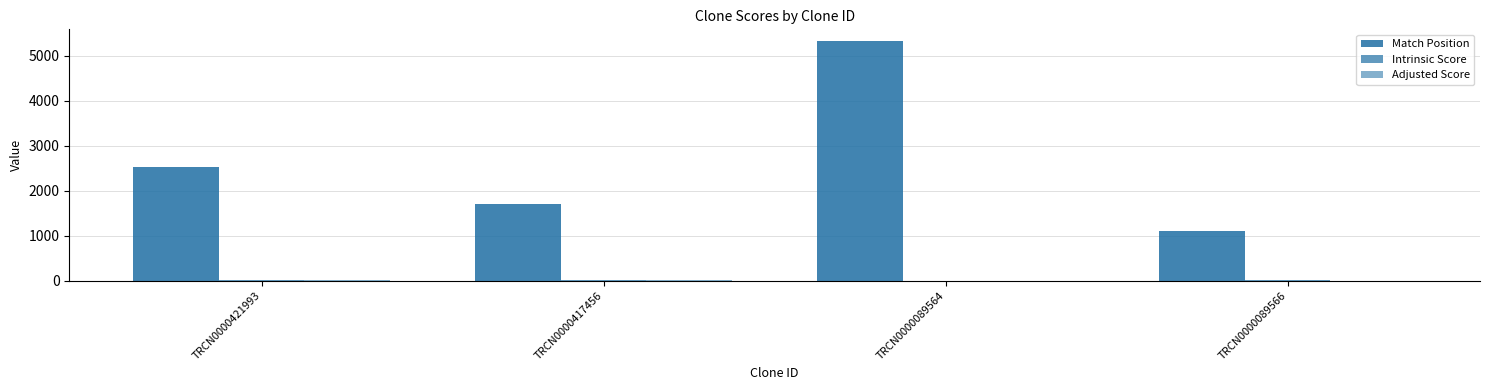

Reading left to right, what are all the values shown in this chart?

Match Position: 2529.0	1709.0	5326.0	1116.0
Intrinsic Score: 10.8	10.8	1.3	4.0
Adjusted Score: 15.1	15.1	1.8	2.8